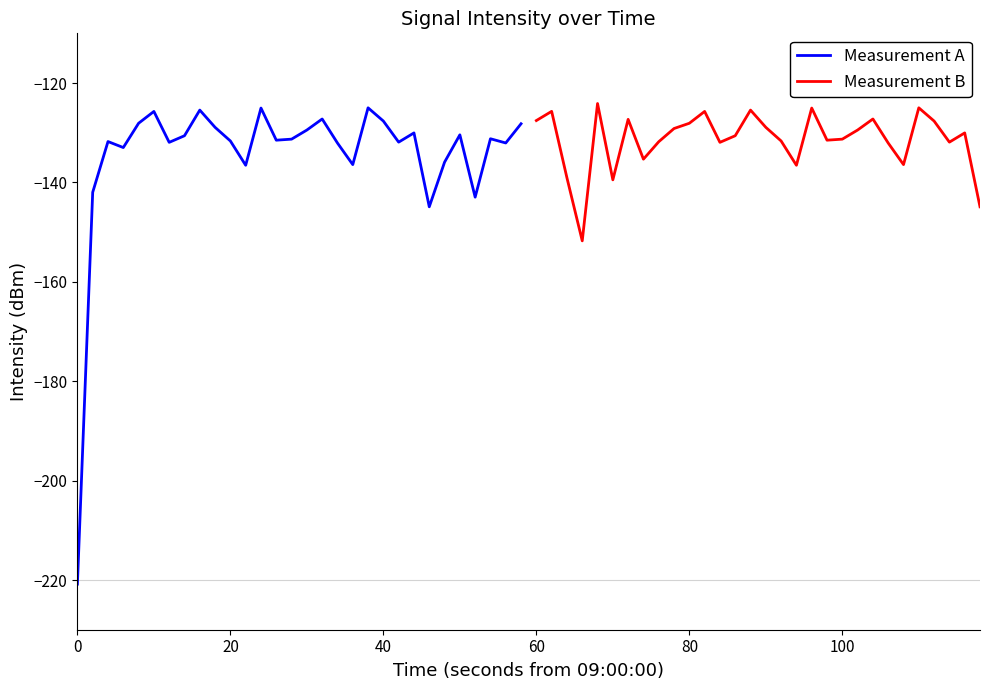

The Measurement B series shows -234.3 at 8. True or false?

False